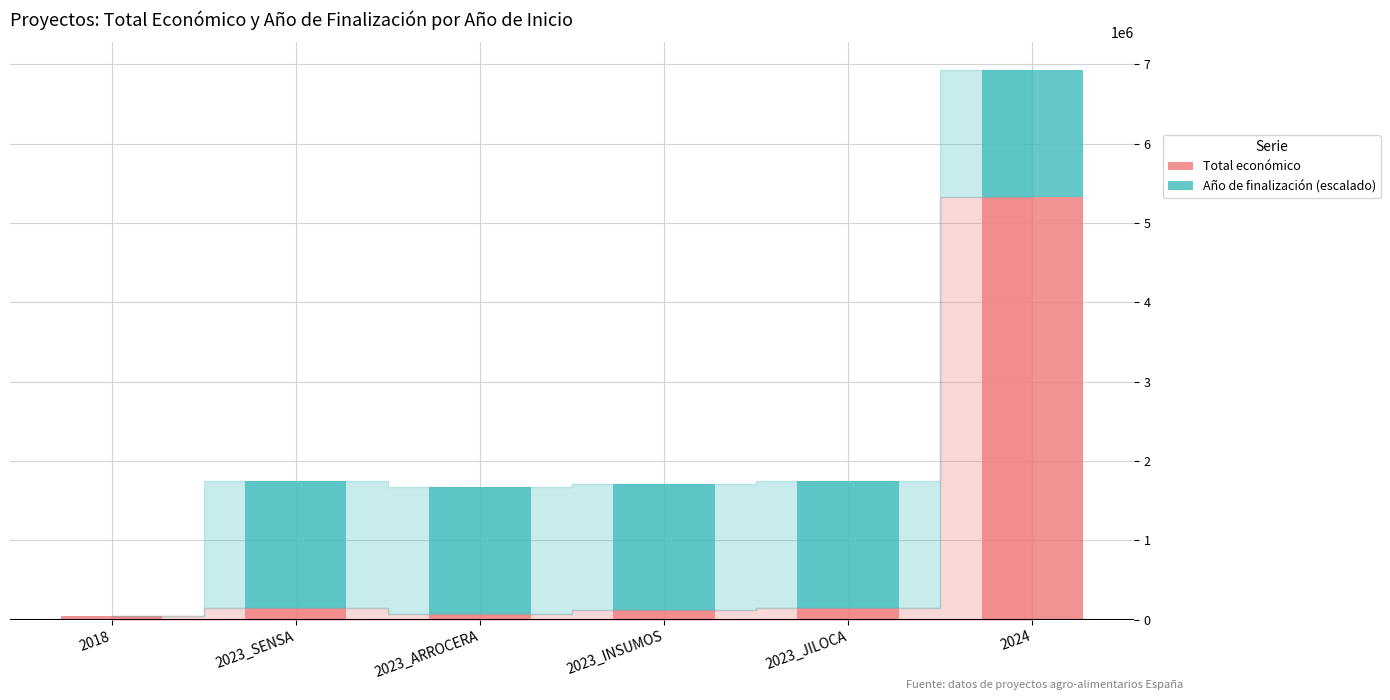

At which category is the sum across all series the highest?

2024